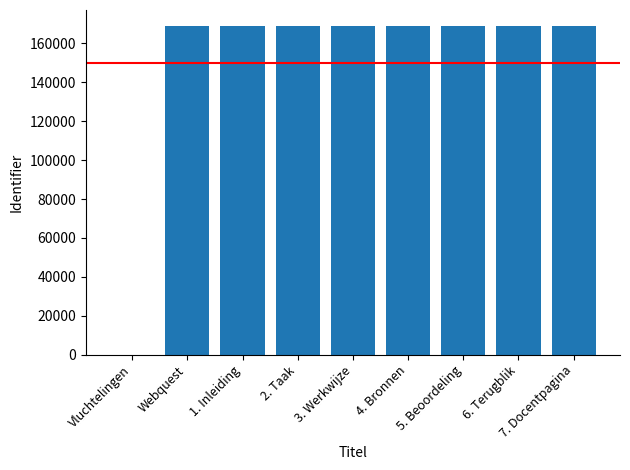

Is it true that the value at Webquest is 301976?

False